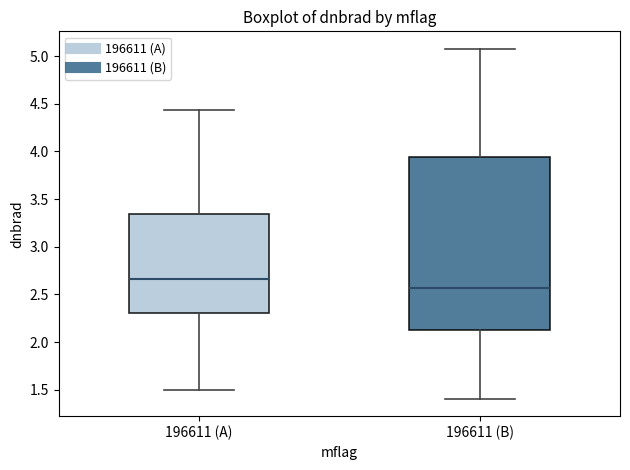

Reading left to right, read every box against the y-axis: the position of its median line, the range the box covers, and the ends of its whiskers. The values are not printed on the chart, so give them approximately, as read against the axis.

196611 (A): median 2.65, box 2.30 to 3.35, whiskers 1.50 to 4.45
196611 (B): median 2.55, box 2.15 to 3.95, whiskers 1.40 to 5.10